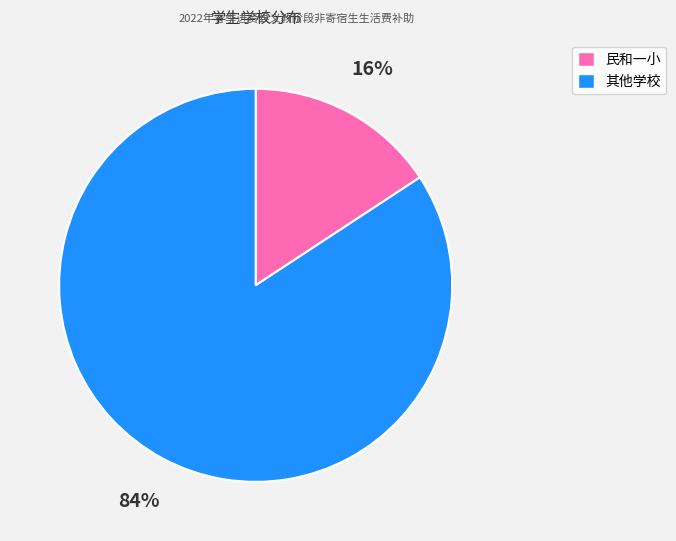

To the nearest percent, what is the average slice percentage?

50%